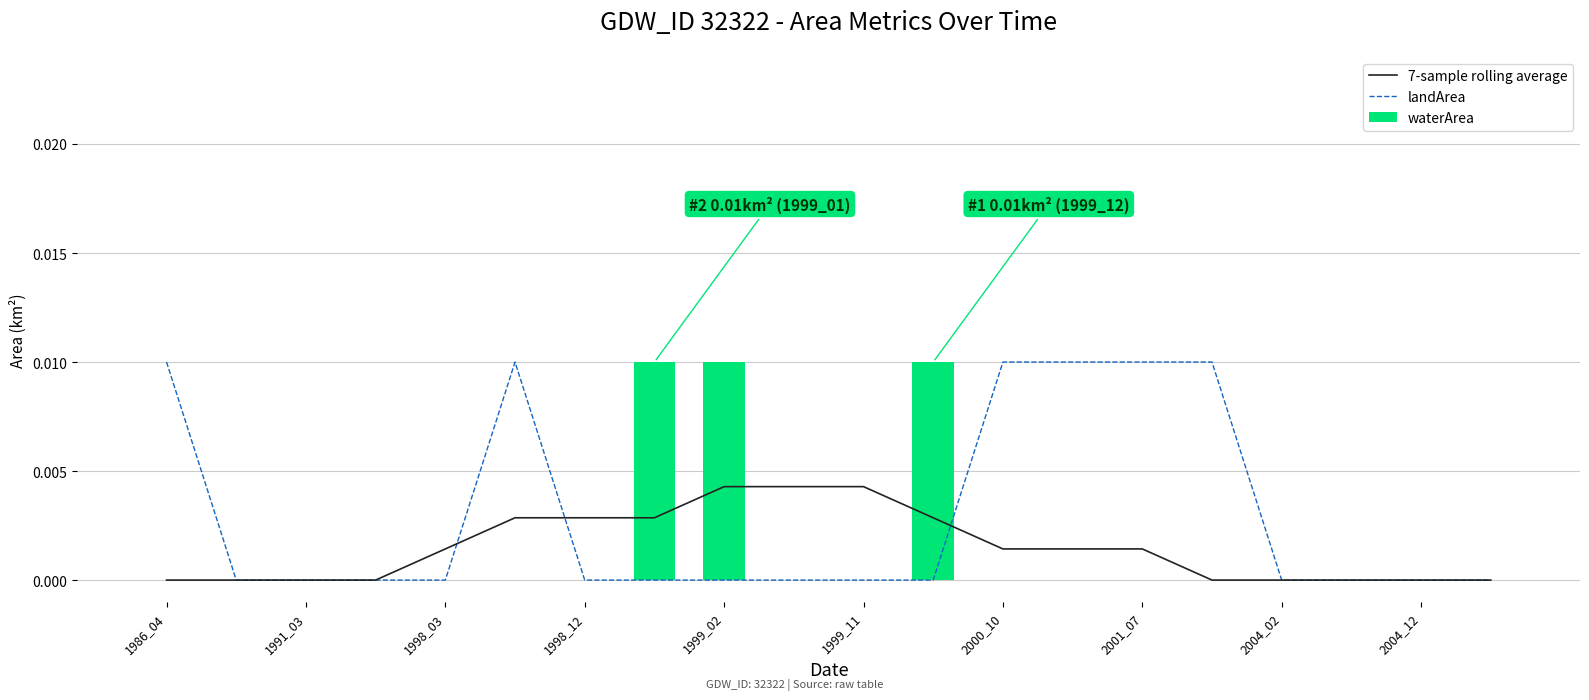

What position from the left is 19?

20